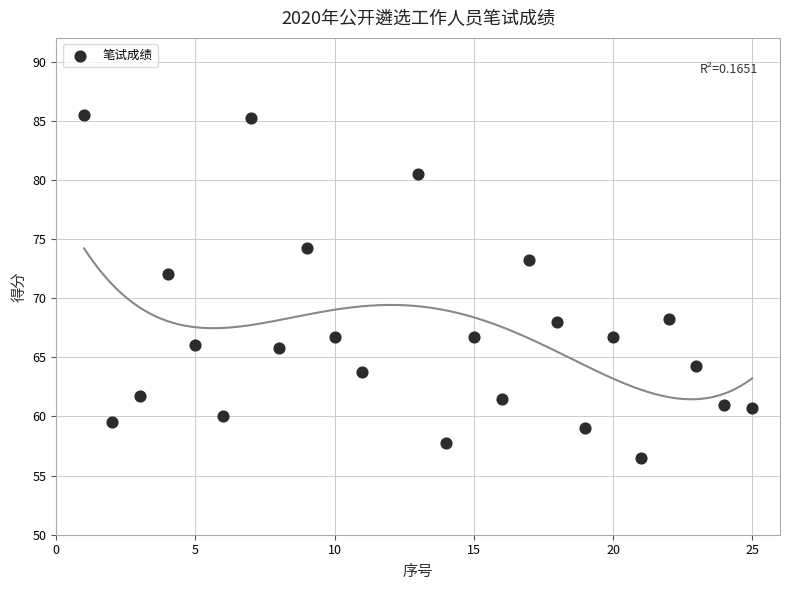

What Y value in the scatter plot is closest to 71?

72.0